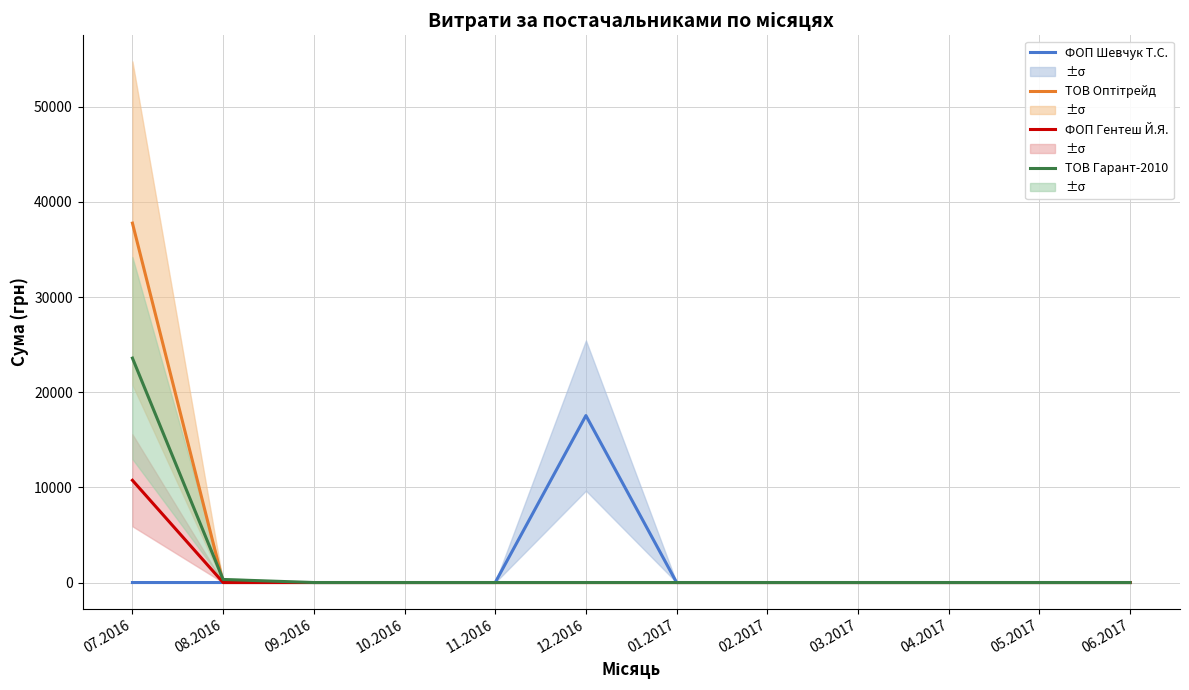

True or false: ФОП Шевчук Т.С. has a value of 0 at 08.2016.

True